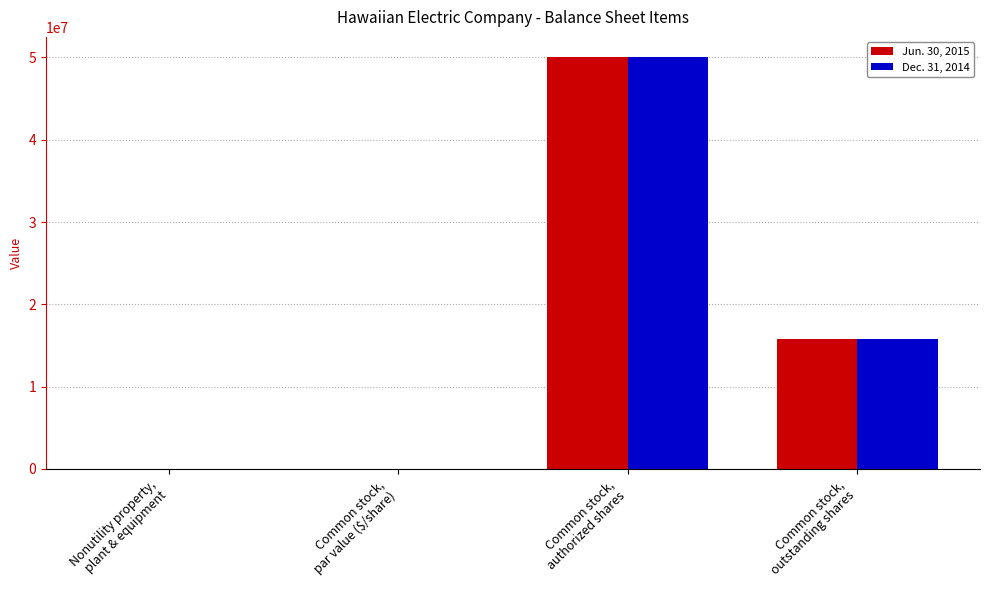

At which label does Dec. 31, 2014 first exceed 15805327?

Common stock,
authorized shares